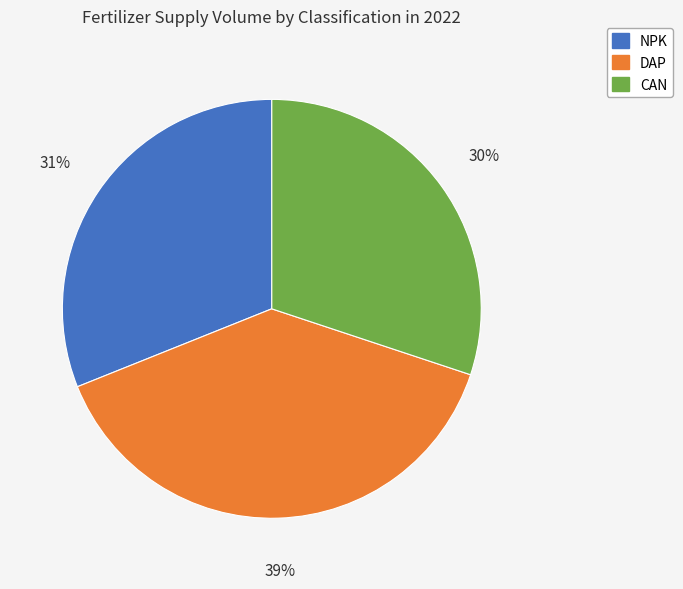

To the nearest percent, what is the average slice percentage?

33%